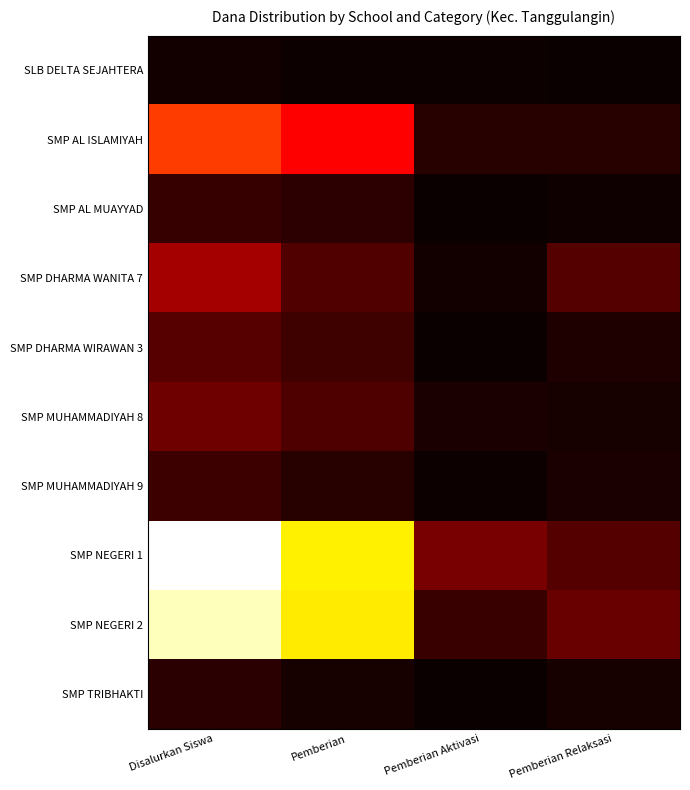

Which label corresponds to the smallest value in the chart?

Pemberian Relaksasi